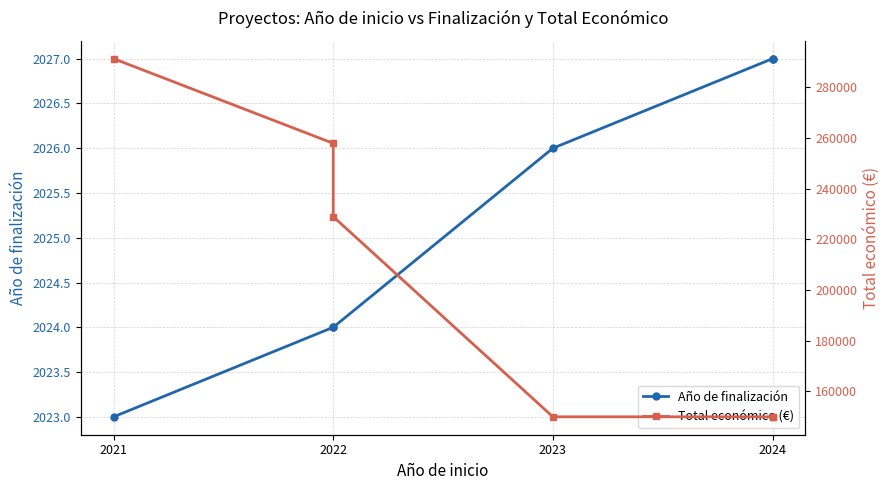

What is the highest value of the Total económico (€) series?

291200